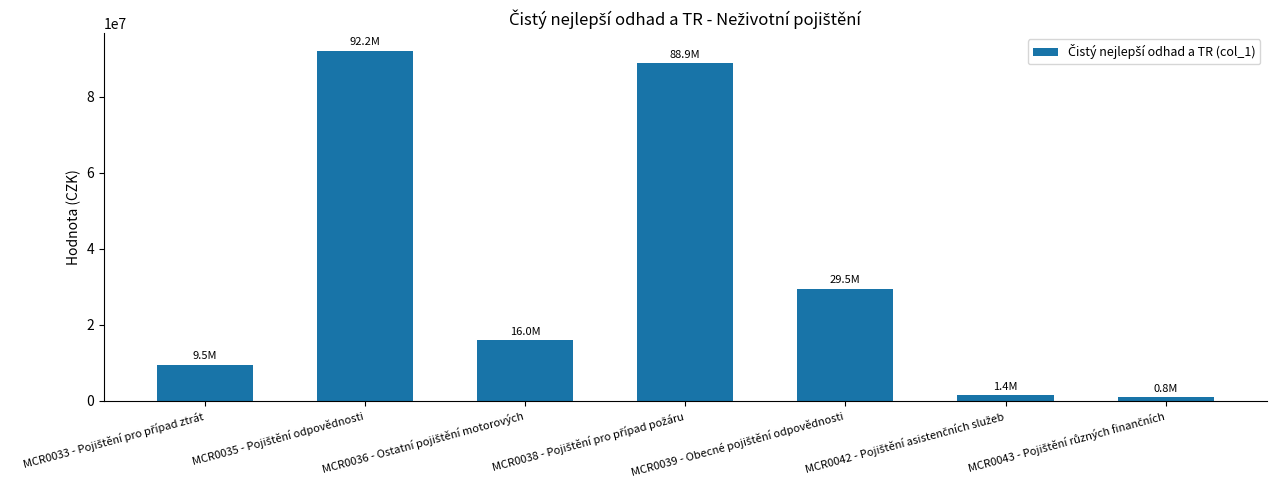

Reading left to right, transcribe all the data shown in this chart.

9461708.8	92206442.9	15951676.3	88854746.5	29452406.3	1381075.0	806548.1